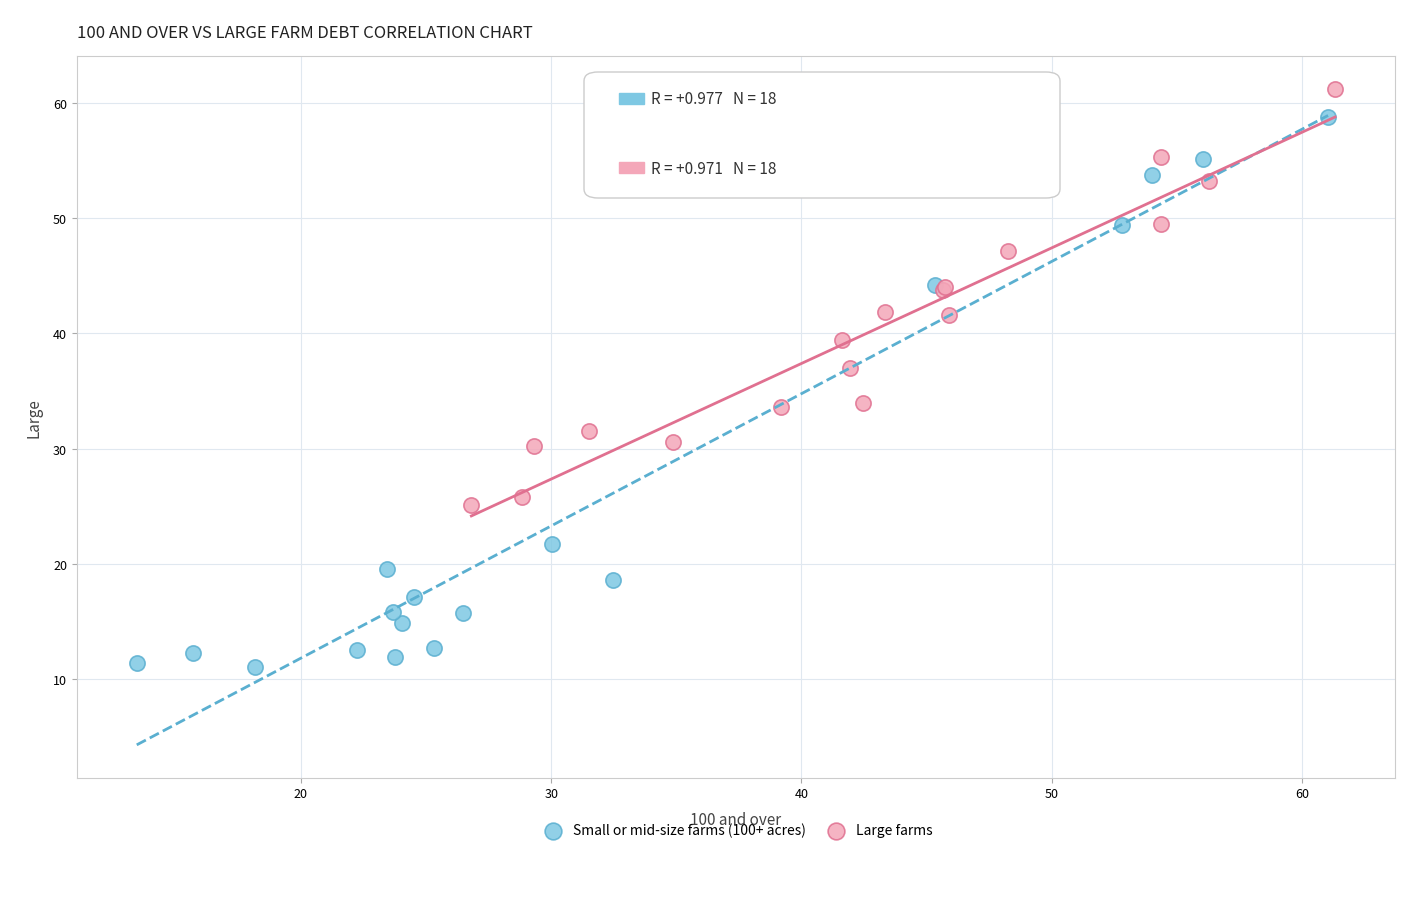

What are all the series names shown in the legend?

Small or mid-size farms (100+ acres), Large farms